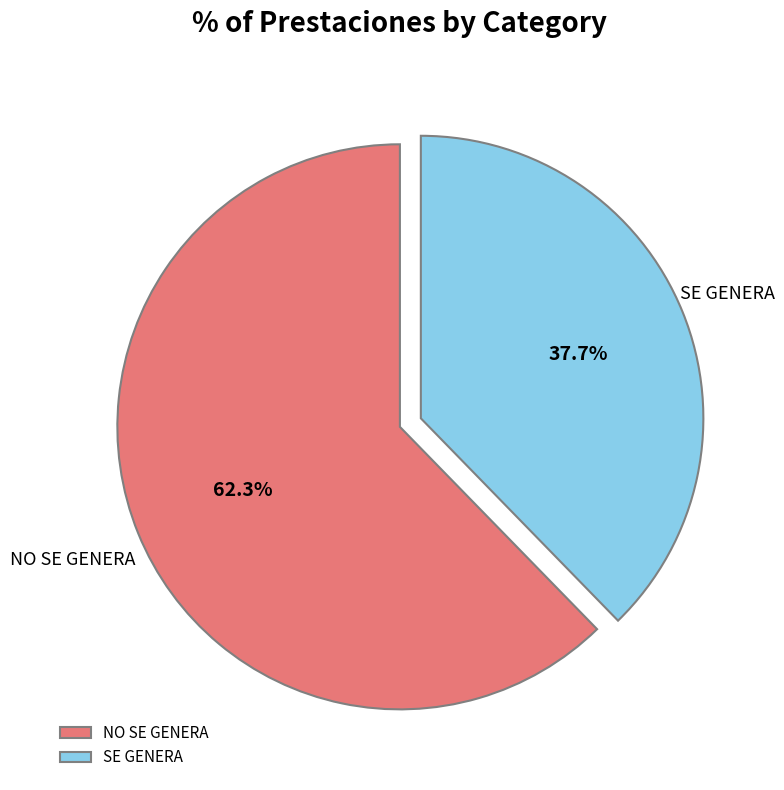

To the nearest percent, what percentage of the pie is NO SE GENERA?

62%